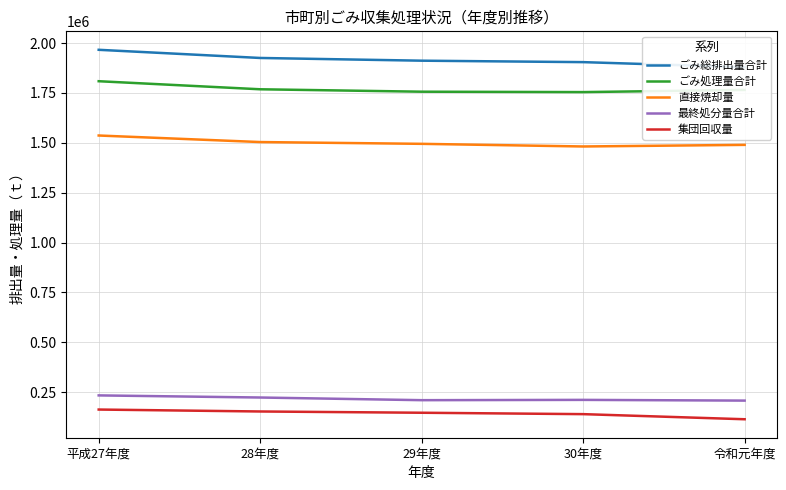

The ごみ処理量合計 series shows 1808723 at 平成27年度. True or false?

True